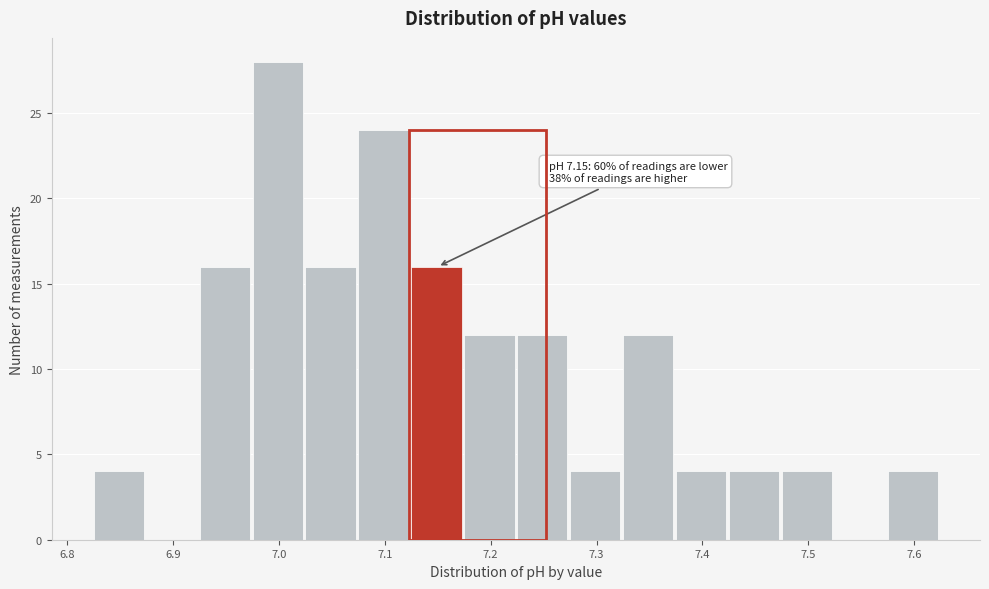

Over which range of the x-axis is the bar tallest?

6.975 to 7.025